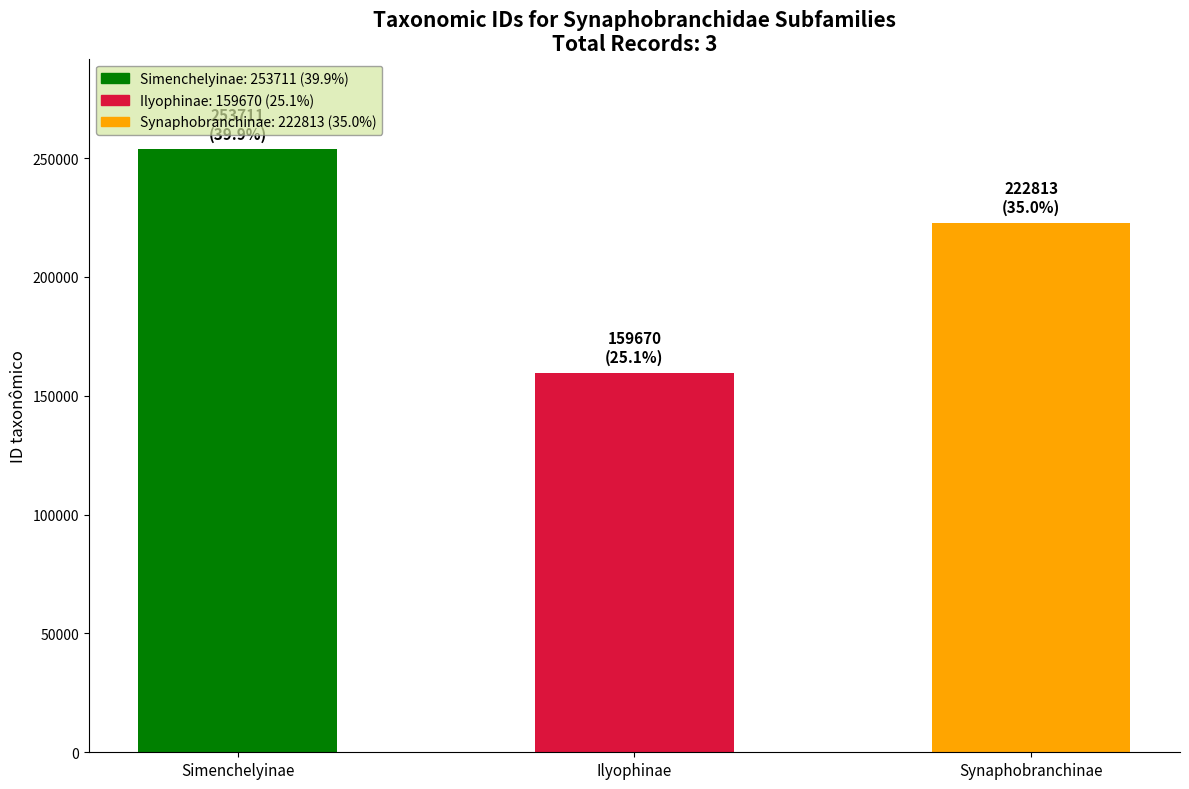

What is the change in value from Simenchelyinae to Ilyophinae?

-94041